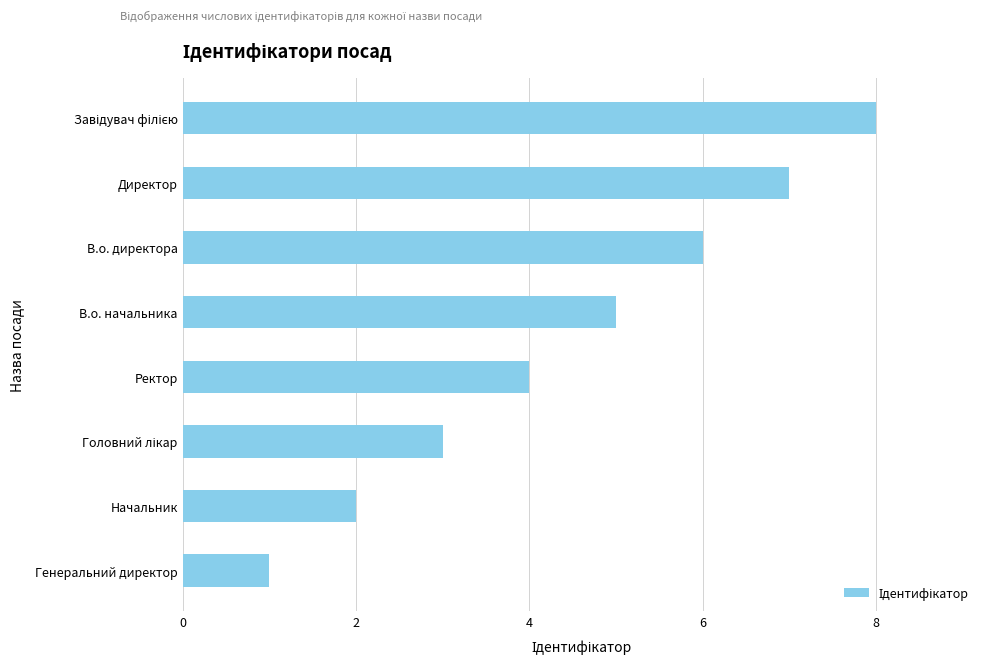

Is it true that the value at В.о. начальника is 5?

True